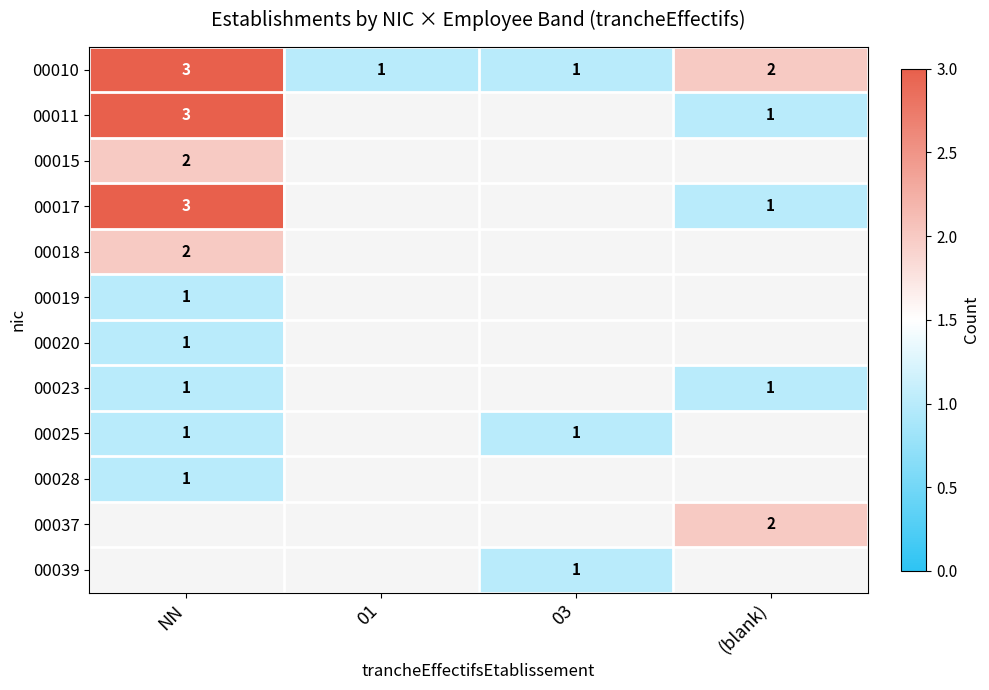

Between NN and 03, which is larger?

NN